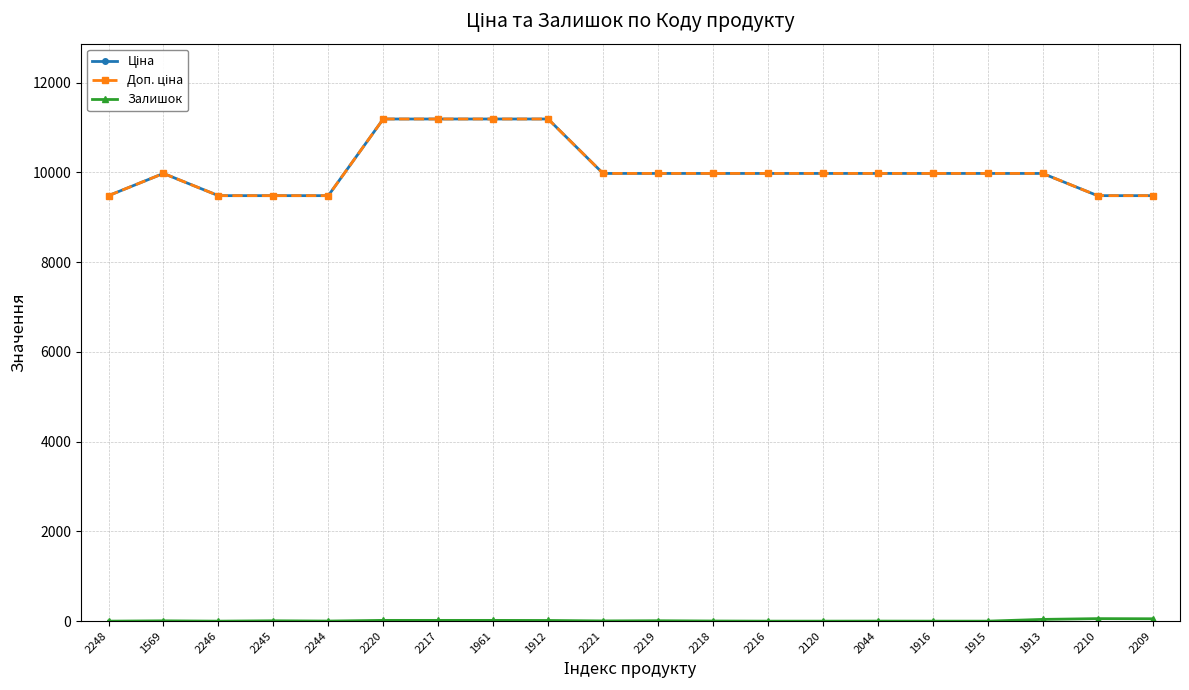

True or false: Залишок and Доп. ціна cross at least once.

False